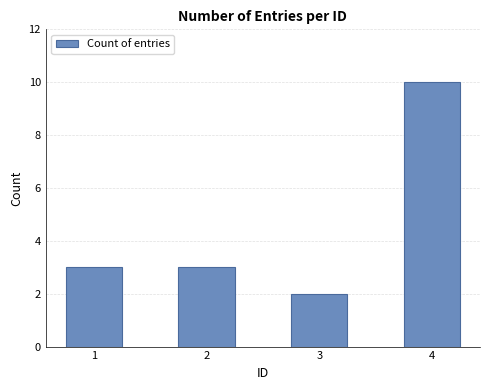

What is the difference between the maximum and minimum values?

8